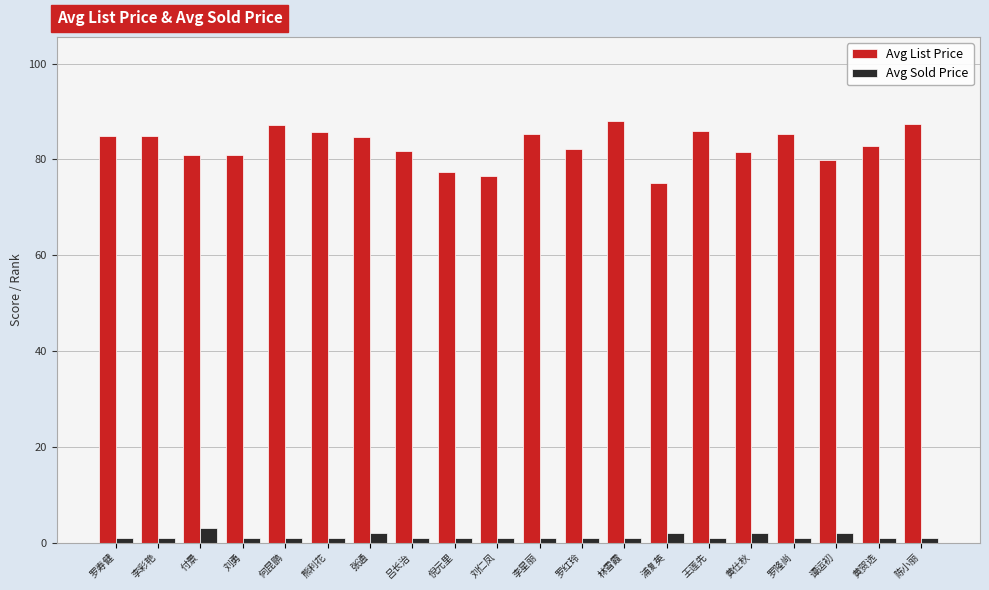

Is it true that Avg List Price equals 49.7 at 王莲先?

False